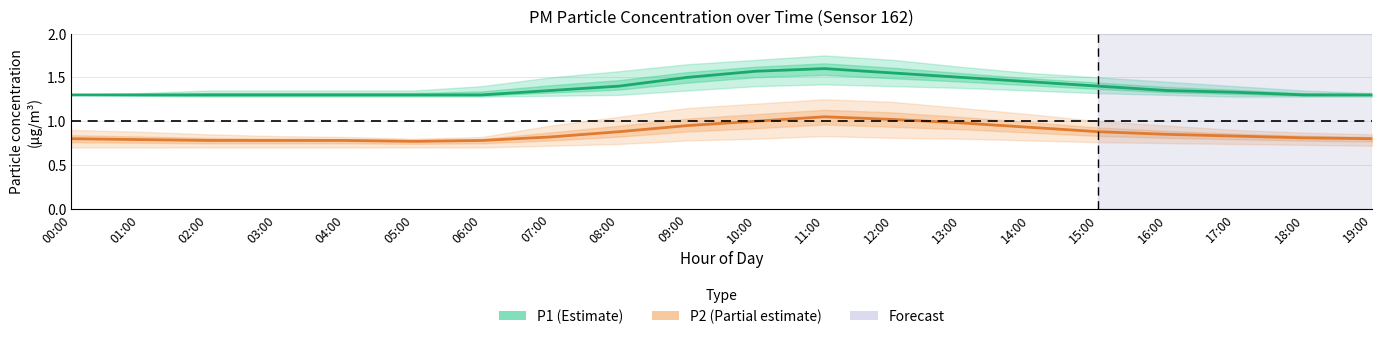

What is the label of the 16th point from the right?

04:00